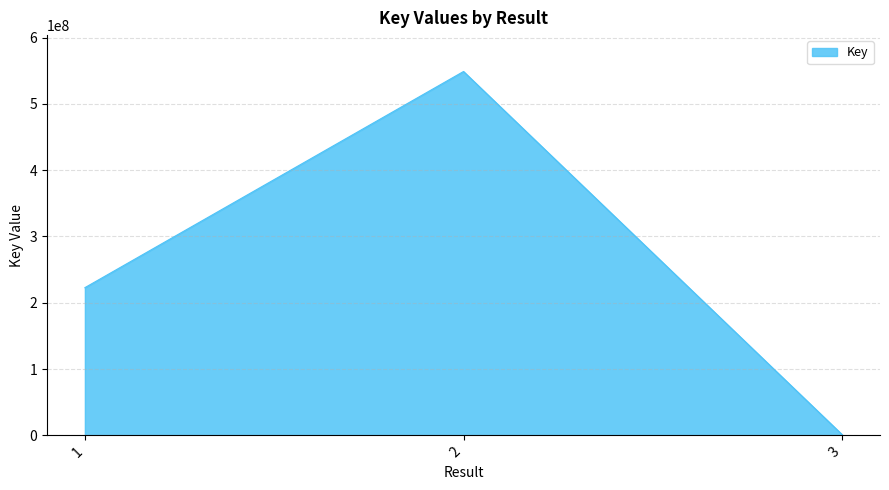

How many lines are shown in the chart?

1